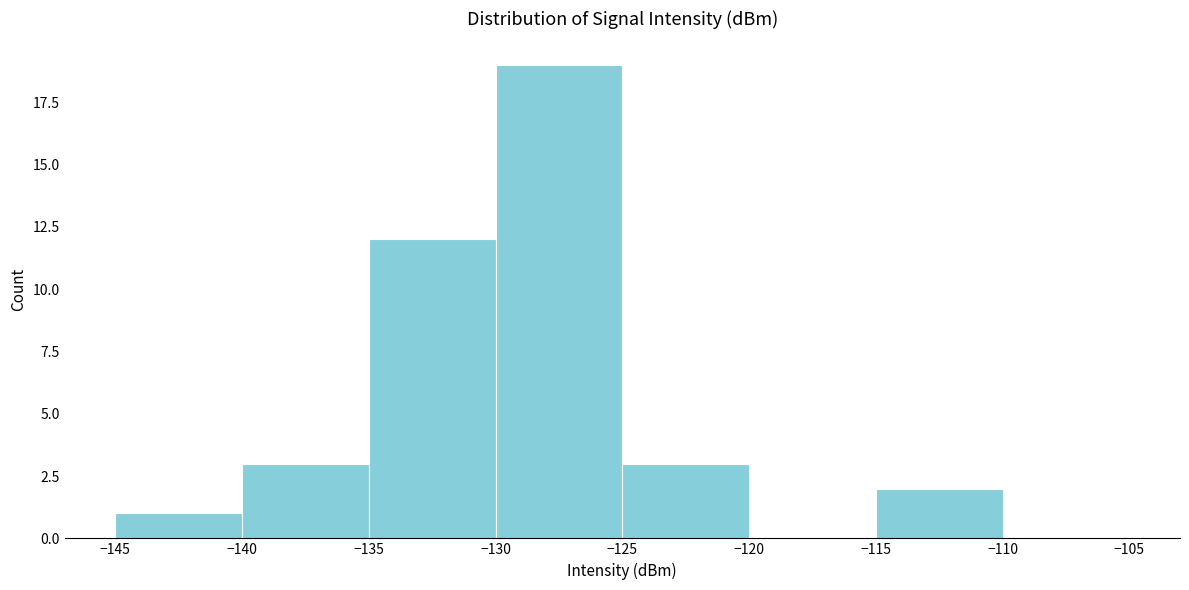

Reading left to right, transcribe this chart: for each bar, give the range it covers on the x-axis and its height. The values are not printed on the chart, so give them approximately, as read against the axis.

-145 to -140: 1
-140 to -135: 3
-135 to -130: 12
-130 to -125: 19
-125 to -120: 3
-120 to -115: 0
-115 to -110: 2
-110 to -105: 0